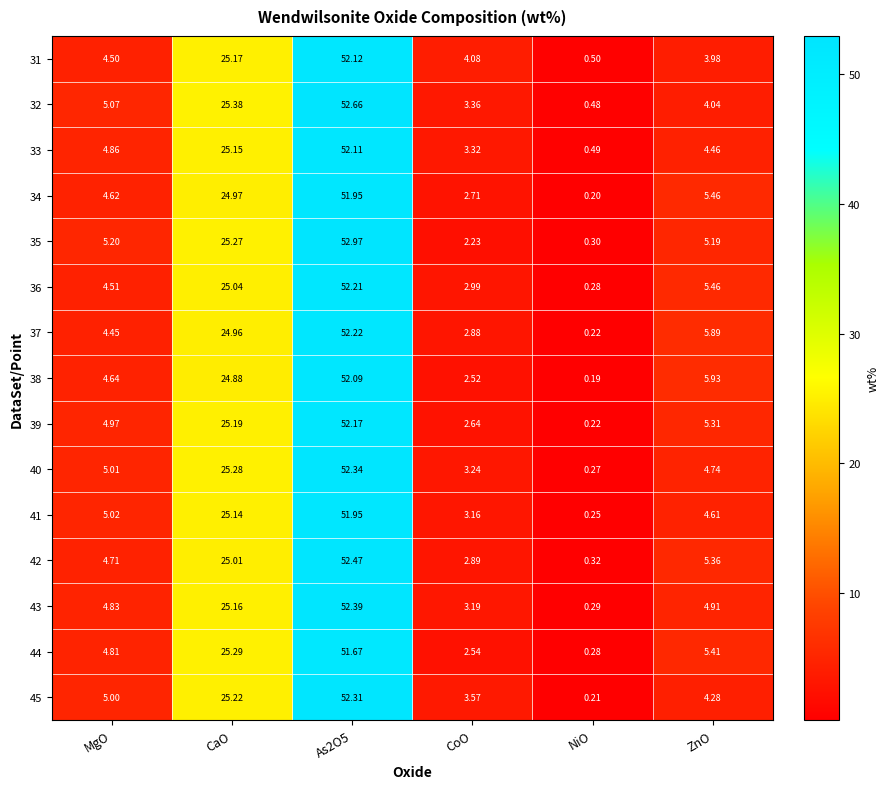

Count the number of categories in the chart.

6